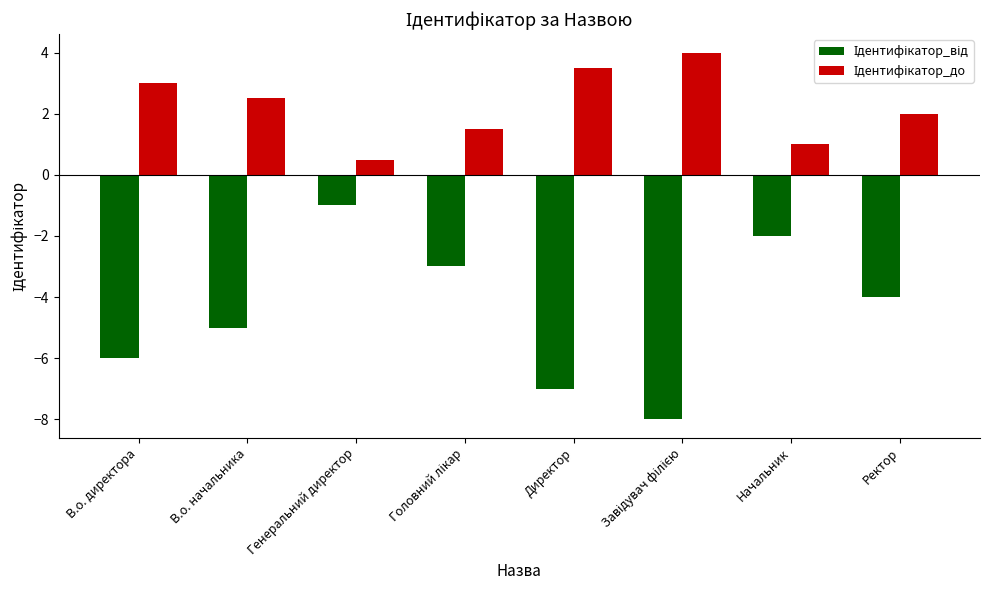

How many series are shown in this chart?

2